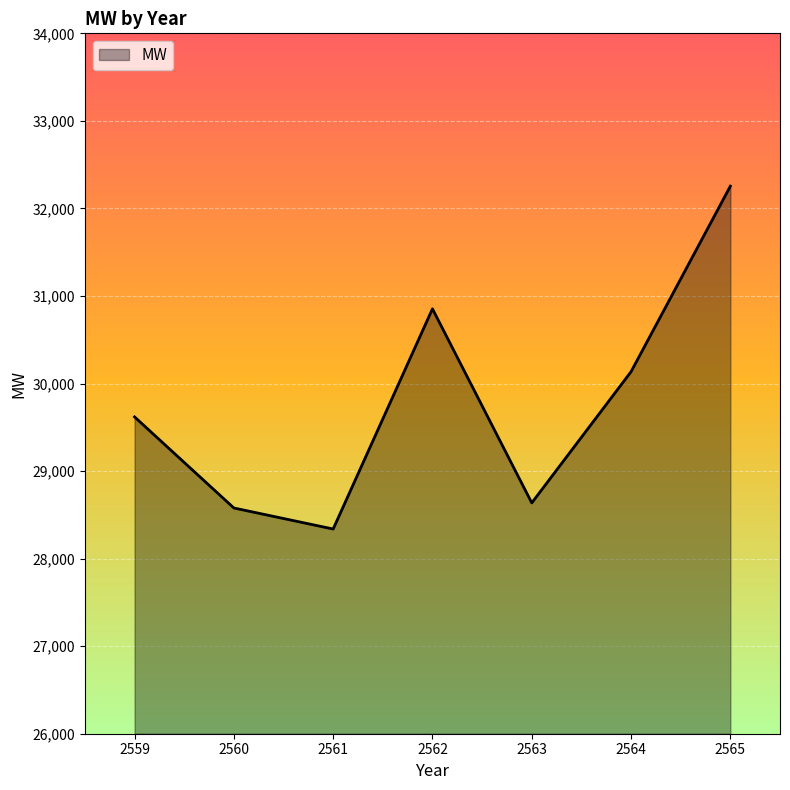

The value at 2559 is 16732.6. True or false?

False